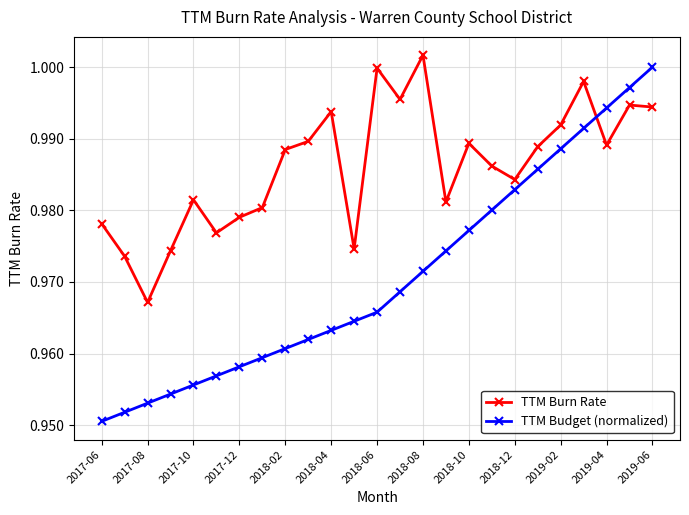

In TTM Burn Rate, how many points are lower than both neighbors (excluding endpoints)?

7